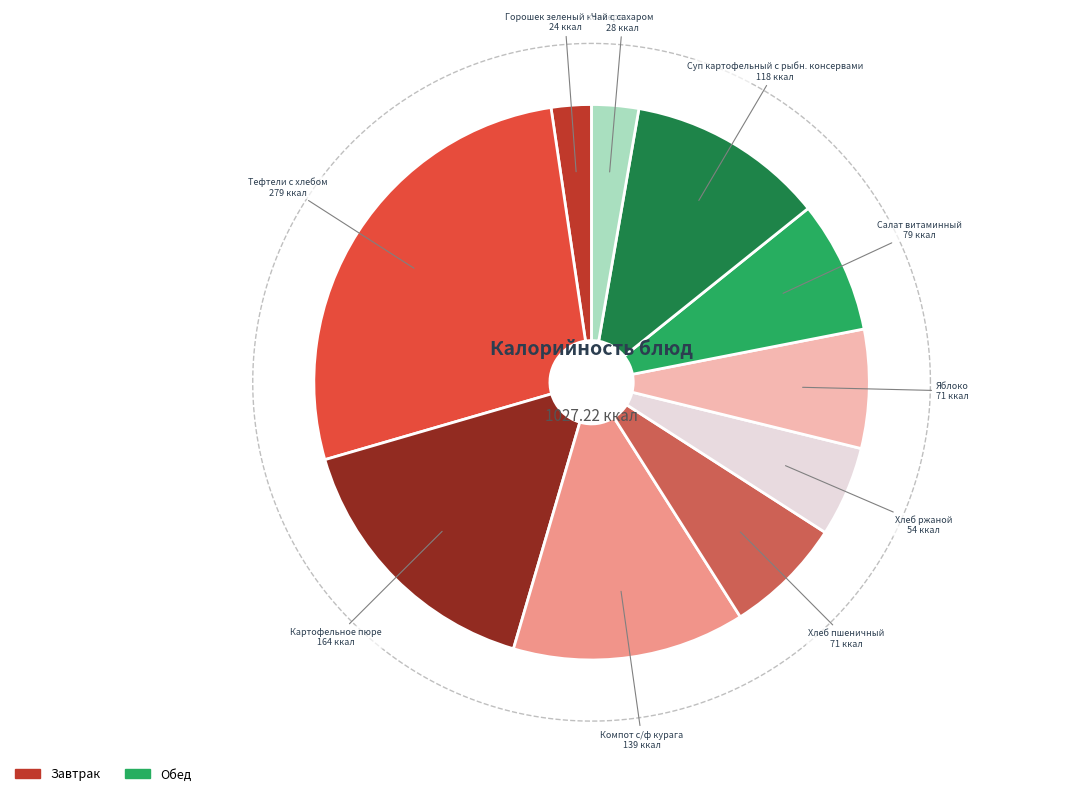

How many segments does this pie chart have?

10